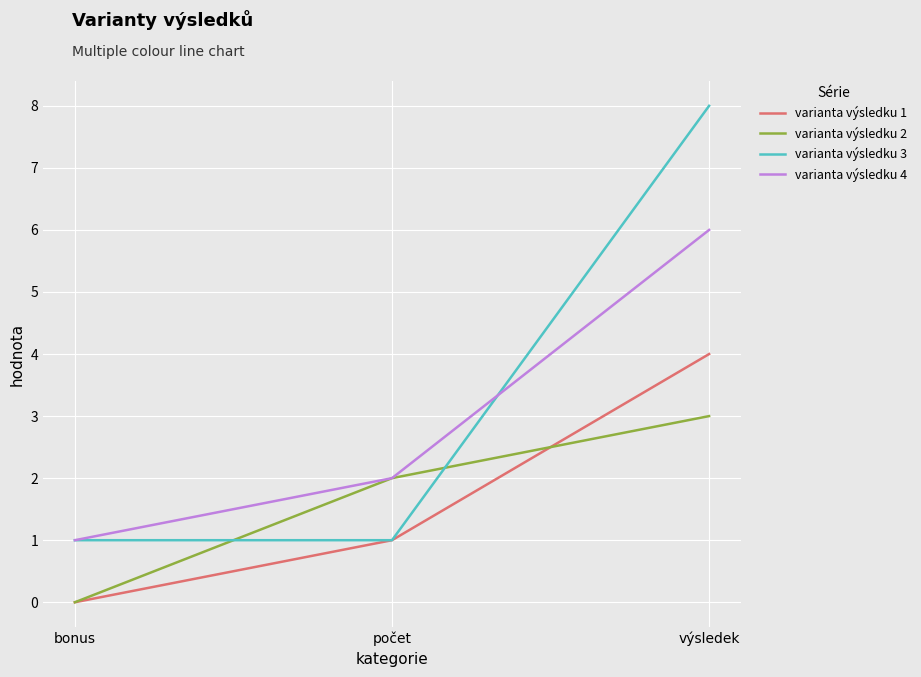

Which series has the largest range (max minus min)?

varianta výsledku 3